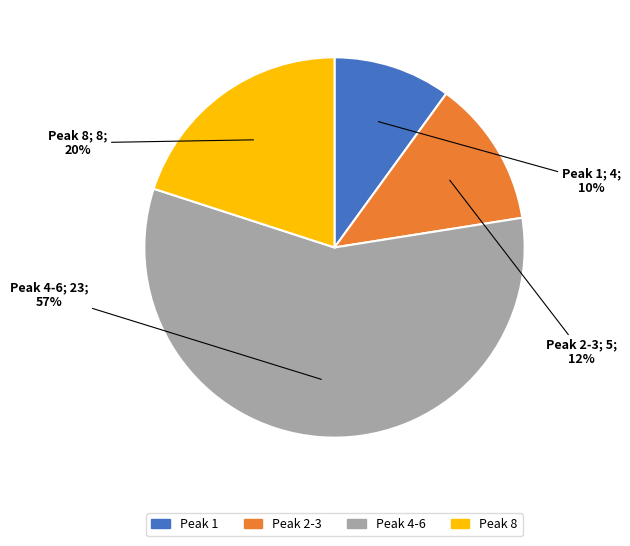

How many slices are in this pie chart?

4